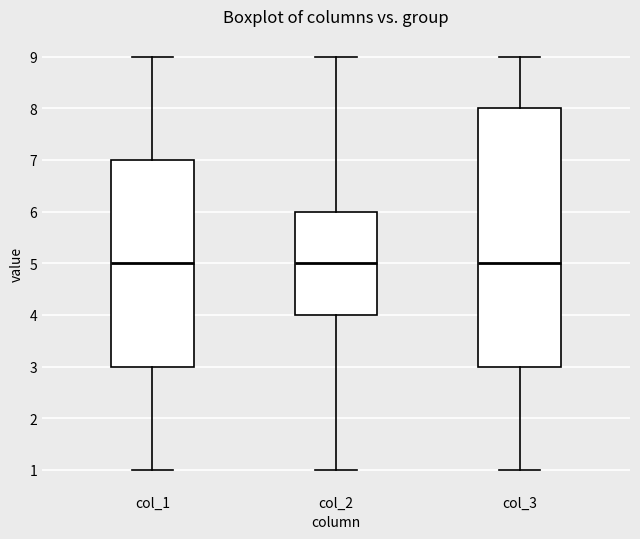

Reading left to right, read every box against the y-axis: the position of its median line, the range the box covers, and the ends of its whiskers. The values are not printed on the chart, so give them approximately, as read against the axis.

col_1: median 5, box 3 to 7, whiskers 1 to 9
col_2: median 5, box 4 to 6, whiskers 1 to 9
col_3: median 5, box 3 to 8, whiskers 1 to 9